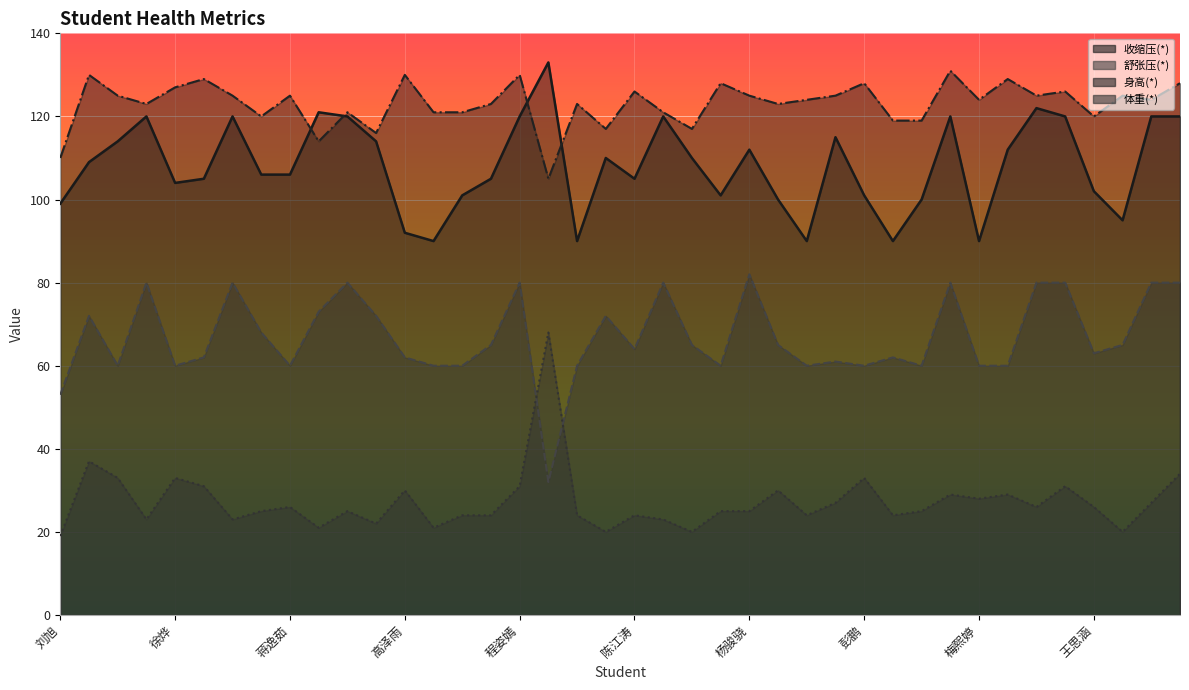

Reading left to right, what are all the values shown in this chart?

收缩压(*): 99	109	114	120	104	105	120	106	106	121	120	114	92	90	101	105	120	133	90	110	105	120	110	101	112	100	90	115	101	90	100	120	90	112	122	120	102	95	120	120
舒张压(*): 53	72	60	80	60	62	80	68	60	73	80	72	62	60	60	65	80	32	60	72	64	80	65	60	82	65	60	61	60	62	60	80	60	60	80	80	63	65	80	80
身高(*): 110	130	125	123	127	129	125	120	125	114	121	116	130	121	121	123	130	105	123	117	126	121	117	128	125	123	124	125	128	119	119	131	124	129	125	126	120	125	124	128
体重(*): 19	37	33	23	33	31	23	25	26	21	25	22	30	21	24	24	31	68	24	20	24	23	20	25	25	30	24	27	33	24	25	29	28	29	26	31	26	20	27	34